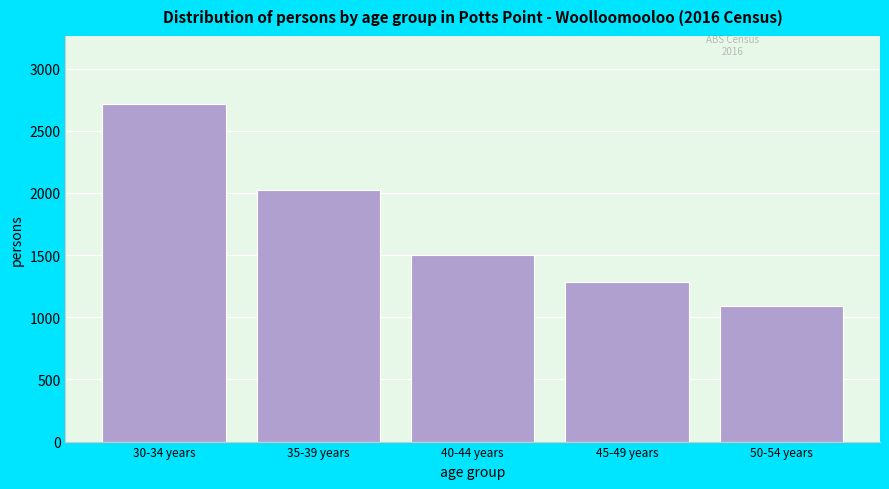

Reading left to right, extract all data points from this chart.

30-34 years=2719	35-39 years=2023	40-44 years=1497	45-49 years=1282	50-54 years=1089